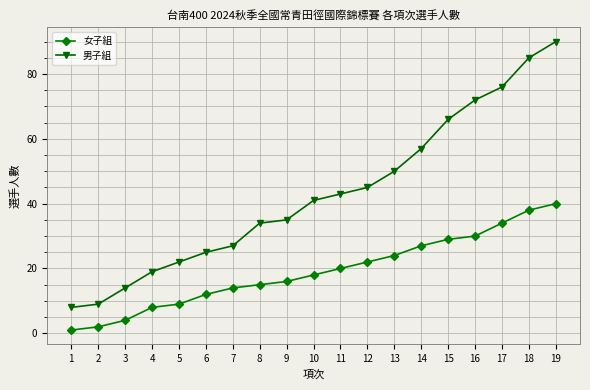

Is the value of 女子組 at 6 greater than the value of 男子組 at 6?

No